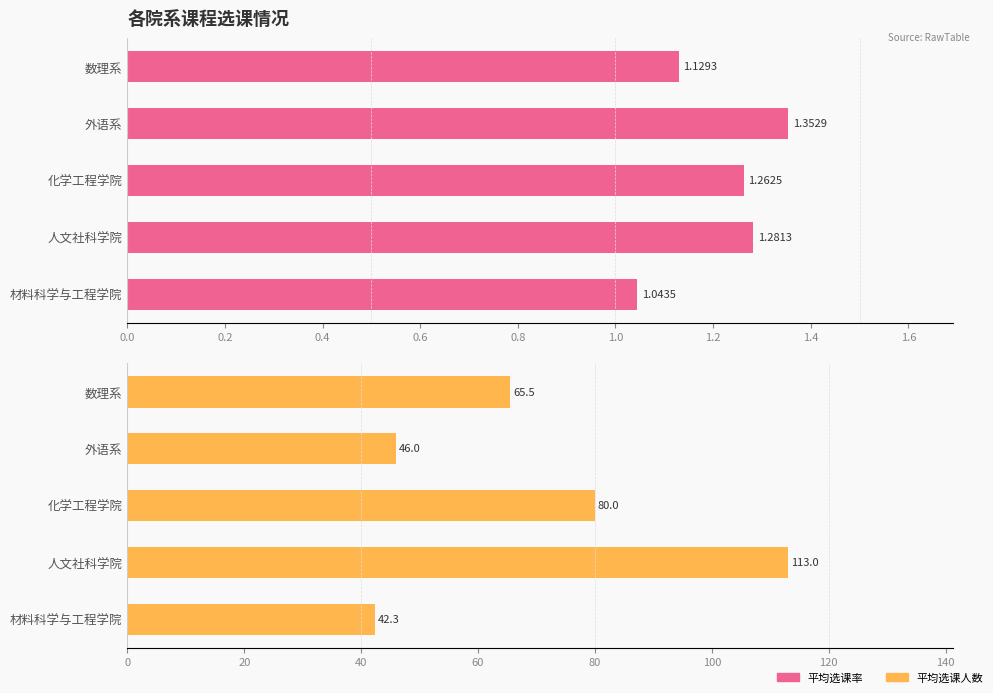

How many 平均选课率 values are between 1 and 2?

5